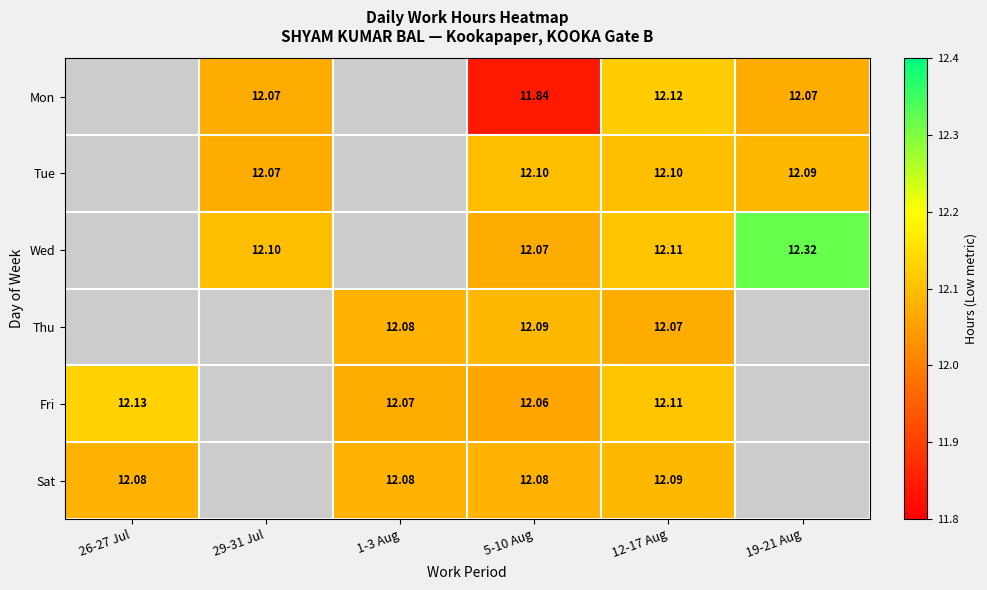

At 5-10 Aug, list the series in order from largest to smallest.

Tue, Thu, Sat, Wed, Fri, Mon